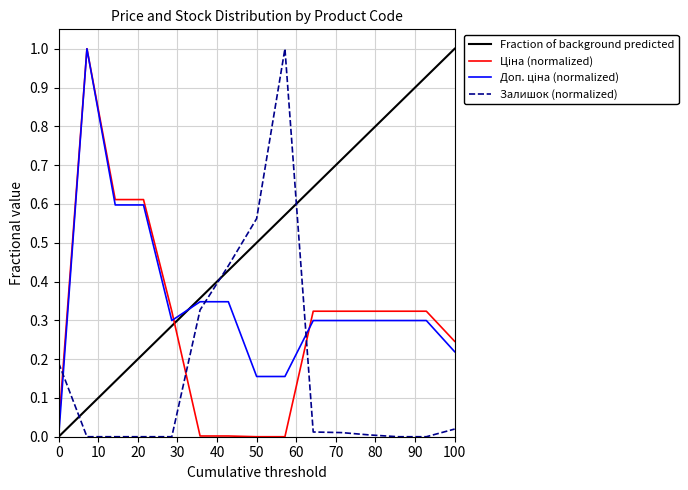

Which series ends up on top after the final intersection of Fraction of background predicted and Залишок (normalized)?

Fraction of background predicted